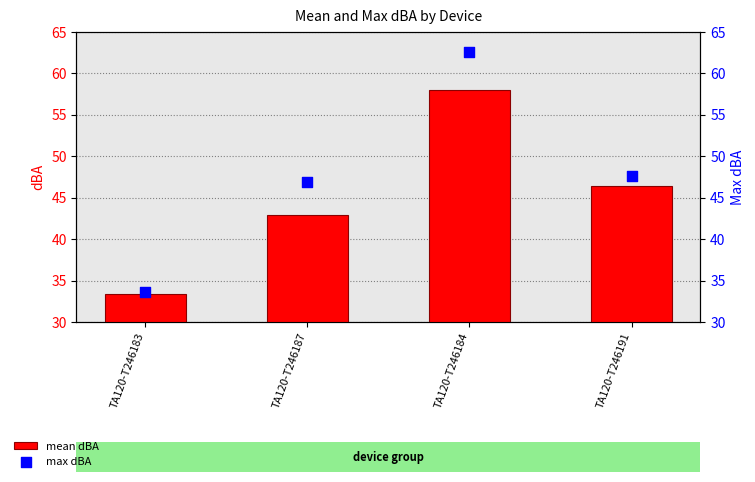

Which series reaches the maximum Y coordinate?

max dBA